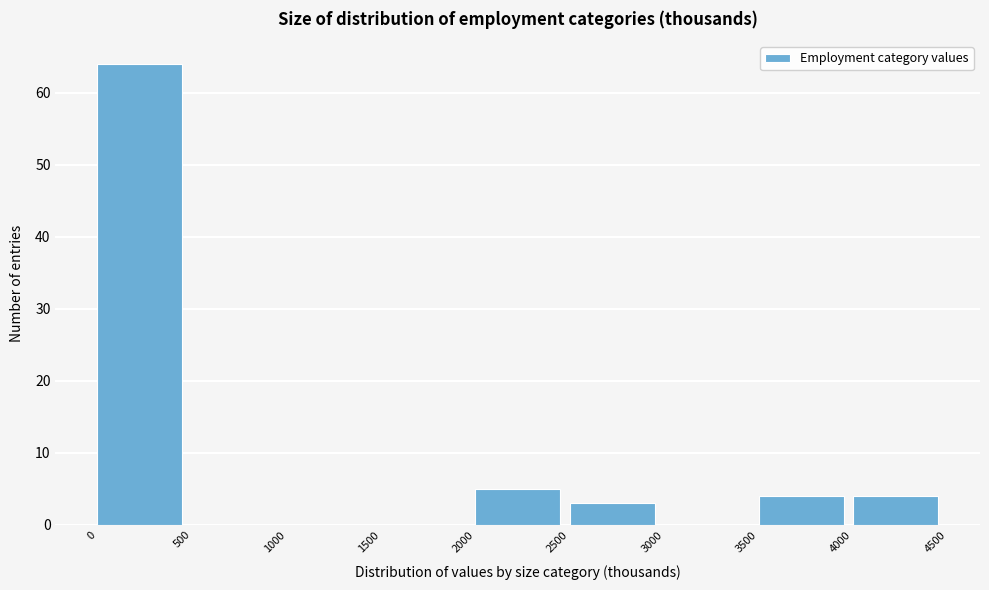

Reading left to right, transcribe this chart: for each bar, give the range it covers on the x-axis and its height. The values are not printed on the chart, so give them approximately, as read against the axis.

0 to 500: 64
500 to 1000: 0
1000 to 1500: 0
1500 to 2000: 0
2000 to 2500: 5
2500 to 3000: 3
3000 to 3500: 0
3500 to 4000: 4
4000 to 4500: 4